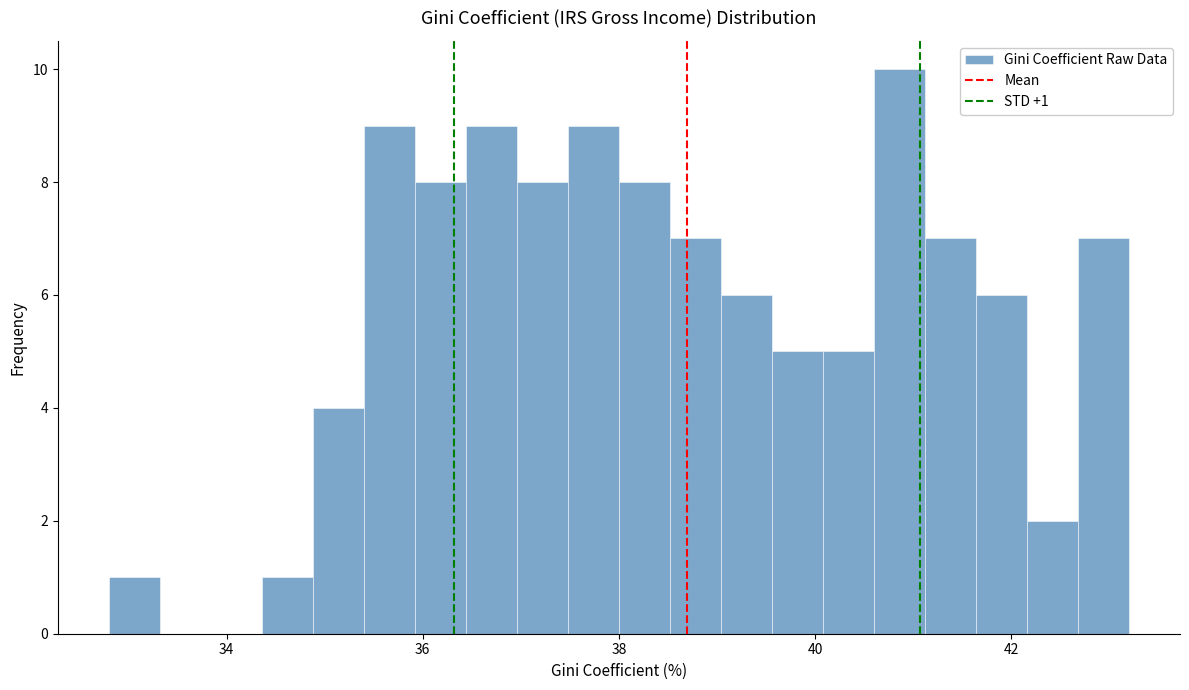

Read against the x-axis, roughly where is the centre of the tallest bar?

40.8